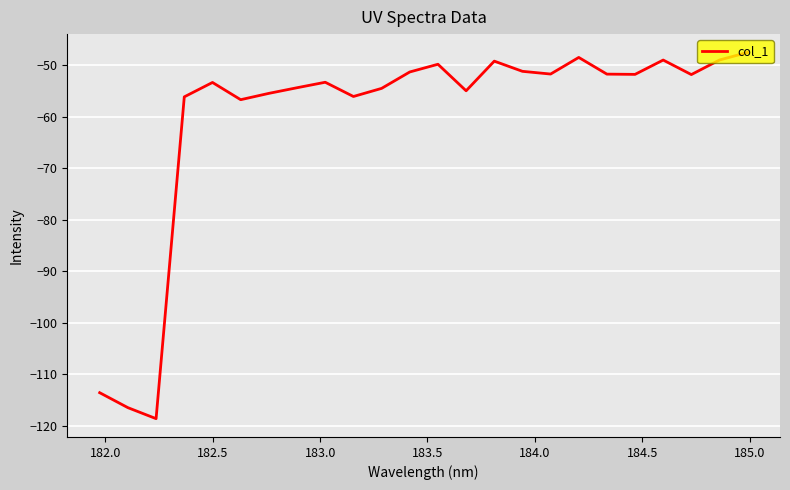

What is the maximum value shown in the chart?

-47.5